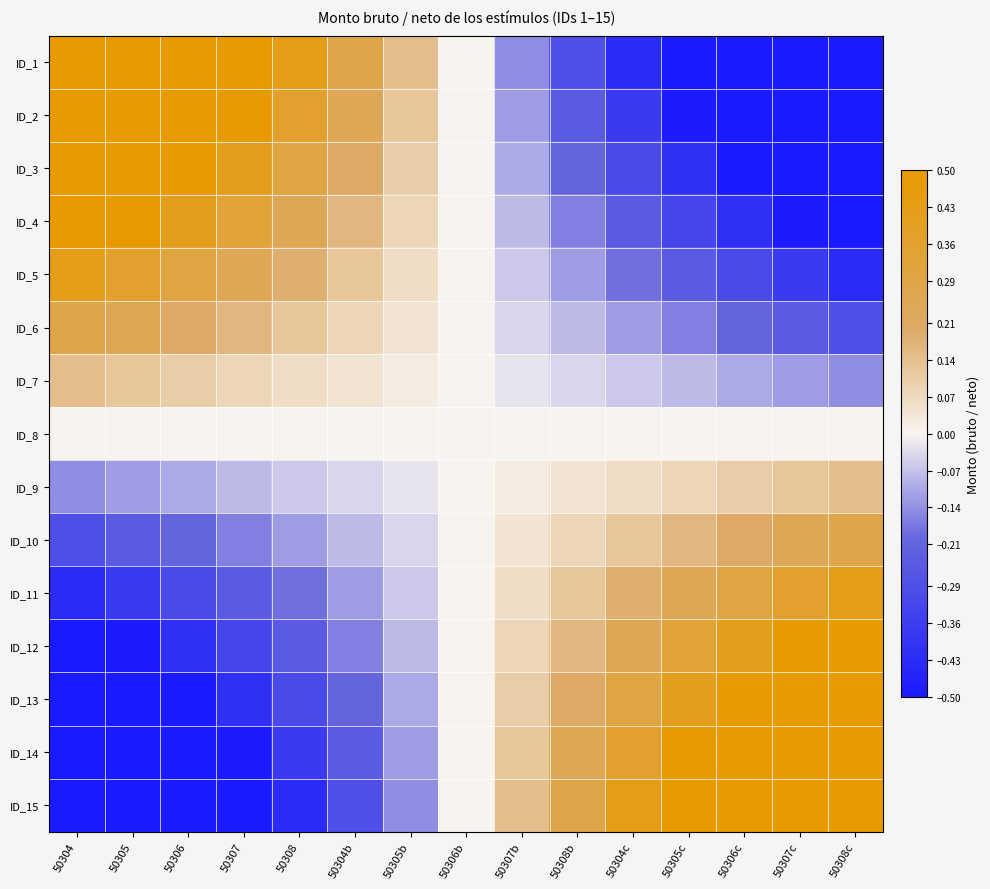

Reading right to left, extract all data points from this chart.

ID_1: 50308c=-0.5	50307c=-0.5	50306c=-0.5	50305c=-0.5	50304c=-0.4	50308b=-0.3	50307b=-0.1	50306b=0.0	50305b=0.1	50304b=0.3	50308=0.4	50307=0.5	50306=0.5	50305=0.5	50304=0.5
ID_2: 50308c=-0.5	50307c=-0.5	50306c=-0.5	50305c=-0.5	50304c=-0.4	50308b=-0.2	50307b=-0.1	50306b=0.0	50305b=0.1	50304b=0.2	50308=0.4	50307=0.5	50306=0.5	50305=0.5	50304=0.5
ID_3: 50308c=-0.5	50307c=-0.5	50306c=-0.5	50305c=-0.4	50304c=-0.3	50308b=-0.2	50307b=-0.1	50306b=0.0	50305b=0.1	50304b=0.2	50308=0.3	50307=0.4	50306=0.5	50305=0.5	50304=0.5
ID_4: 50308c=-0.5	50307c=-0.5	50306c=-0.4	50305c=-0.3	50304c=-0.2	50308b=-0.2	50307b=-0.1	50306b=0.0	50305b=0.1	50304b=0.2	50308=0.2	50307=0.3	50306=0.4	50305=0.5	50304=0.5
ID_5: 50308c=-0.4	50307c=-0.4	50306c=-0.3	50305c=-0.2	50304c=-0.2	50308b=-0.1	50307b=-0.1	50306b=0.0	50305b=0.1	50304b=0.1	50308=0.2	50307=0.2	50306=0.3	50305=0.4	50304=0.4
ID_6: 50308c=-0.3	50307c=-0.2	50306c=-0.2	50305c=-0.2	50304c=-0.1	50308b=-0.1	50307b=-0.0	50306b=0.0	50305b=0.0	50304b=0.1	50308=0.1	50307=0.2	50306=0.2	50305=0.2	50304=0.3
ID_7: 50308c=-0.1	50307c=-0.1	50306c=-0.1	50305c=-0.1	50304c=-0.1	50308b=-0.0	50307b=-0.0	50306b=0.0	50305b=0.0	50304b=0.0	50308=0.1	50307=0.1	50306=0.1	50305=0.1	50304=0.1
ID_8: 50308c=0.0	50307c=0.0	50306c=0.0	50305c=0.0	50304c=0.0	50308b=0.0	50307b=0.0	50306b=0.0	50305b=0.0	50304b=0.0	50308=0.0	50307=0.0	50306=0.0	50305=0.0	50304=0.0
ID_9: 50308c=0.1	50307c=0.1	50306c=0.1	50305c=0.1	50304c=0.1	50308b=0.0	50307b=0.0	50306b=0.0	50305b=-0.0	50304b=-0.0	50308=-0.1	50307=-0.1	50306=-0.1	50305=-0.1	50304=-0.1
ID_10: 50308c=0.3	50307c=0.2	50306c=0.2	50305c=0.2	50304c=0.1	50308b=0.1	50307b=0.0	50306b=0.0	50305b=-0.0	50304b=-0.1	50308=-0.1	50307=-0.2	50306=-0.2	50305=-0.2	50304=-0.3
ID_11: 50308c=0.4	50307c=0.4	50306c=0.3	50305c=0.2	50304c=0.2	50308b=0.1	50307b=0.1	50306b=0.0	50305b=-0.1	50304b=-0.1	50308=-0.2	50307=-0.2	50306=-0.3	50305=-0.4	50304=-0.4
ID_12: 50308c=0.5	50307c=0.5	50306c=0.4	50305c=0.3	50304c=0.2	50308b=0.2	50307b=0.1	50306b=0.0	50305b=-0.1	50304b=-0.2	50308=-0.2	50307=-0.3	50306=-0.4	50305=-0.5	50304=-0.5
ID_13: 50308c=0.5	50307c=0.5	50306c=0.5	50305c=0.4	50304c=0.3	50308b=0.2	50307b=0.1	50306b=0.0	50305b=-0.1	50304b=-0.2	50308=-0.3	50307=-0.4	50306=-0.5	50305=-0.5	50304=-0.5
ID_14: 50308c=0.5	50307c=0.5	50306c=0.5	50305c=0.5	50304c=0.4	50308b=0.2	50307b=0.1	50306b=0.0	50305b=-0.1	50304b=-0.2	50308=-0.4	50307=-0.5	50306=-0.5	50305=-0.5	50304=-0.5
ID_15: 50308c=0.5	50307c=0.5	50306c=0.5	50305c=0.5	50304c=0.4	50308b=0.3	50307b=0.1	50306b=0.0	50305b=-0.1	50304b=-0.3	50308=-0.4	50307=-0.5	50306=-0.5	50305=-0.5	50304=-0.5